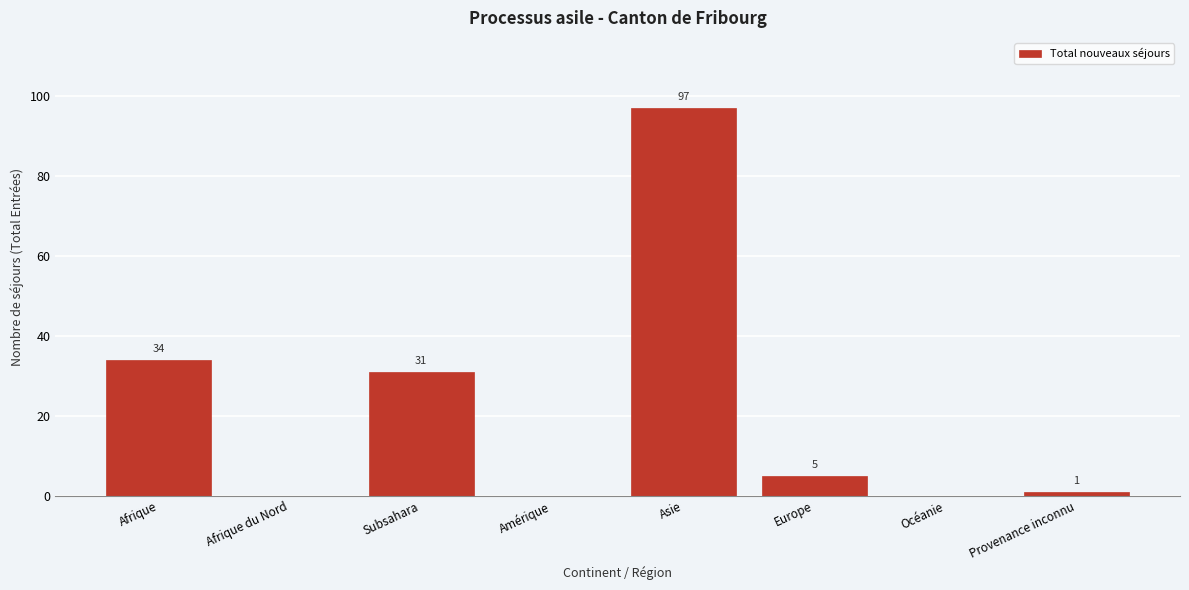

Reading left to right, extract all data points from this chart.

Afrique=34	Afrique du Nord=0	Subsahara=31	Amérique=0	Asie=97	Europe=5	Océanie=0	Provenance inconnu=1